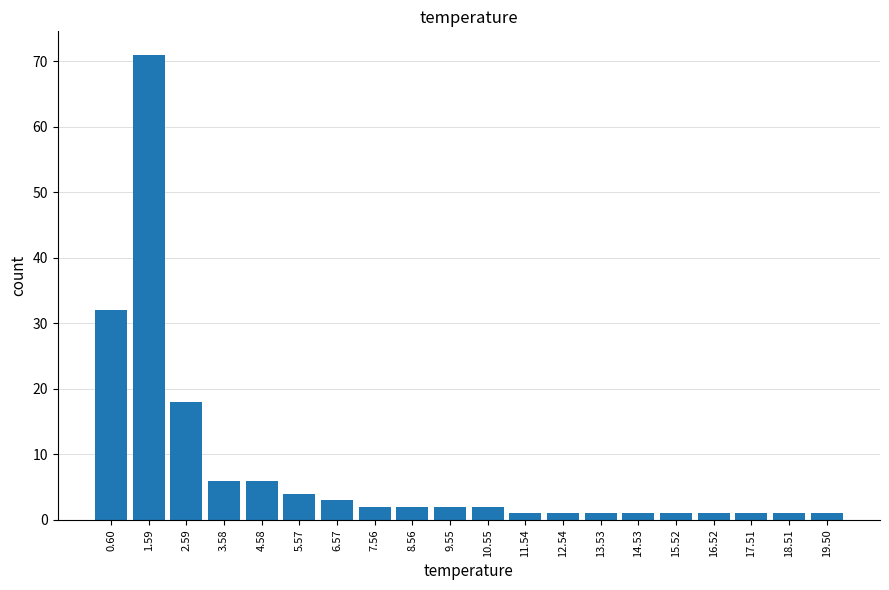

Reading right to left, list all the values displayed in this chart.

1	1	1	1	1	1	1	1	1	2	2	2	2	3	4	6	6	18	71	32